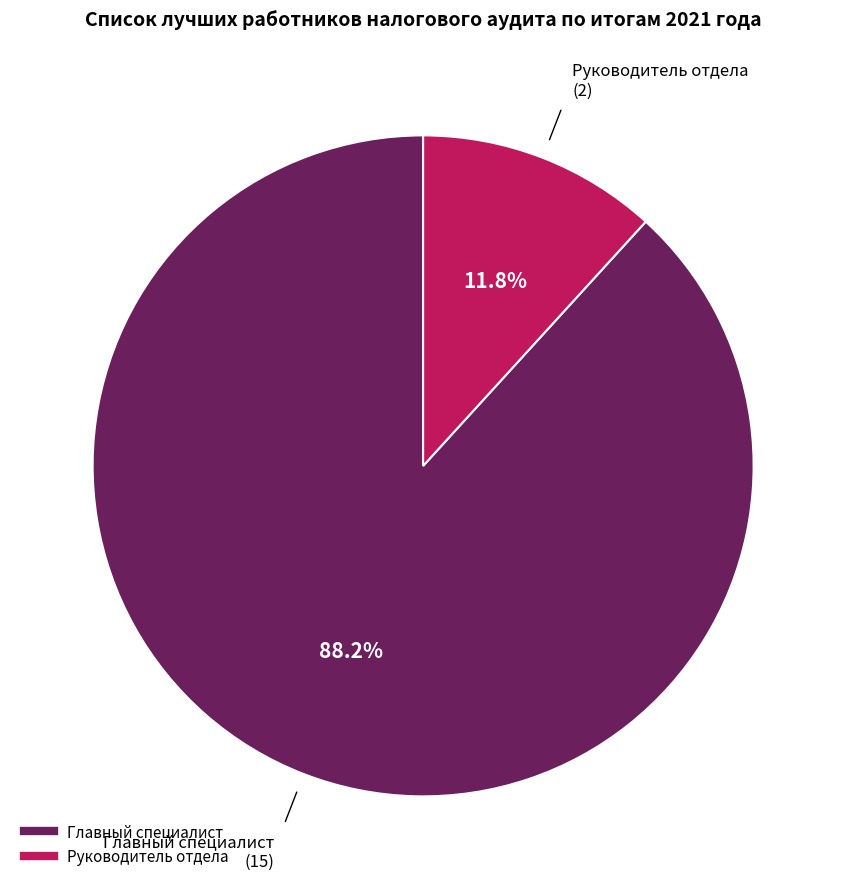

What percentage is the Руководитель отдела slice, to the nearest percent?

12%